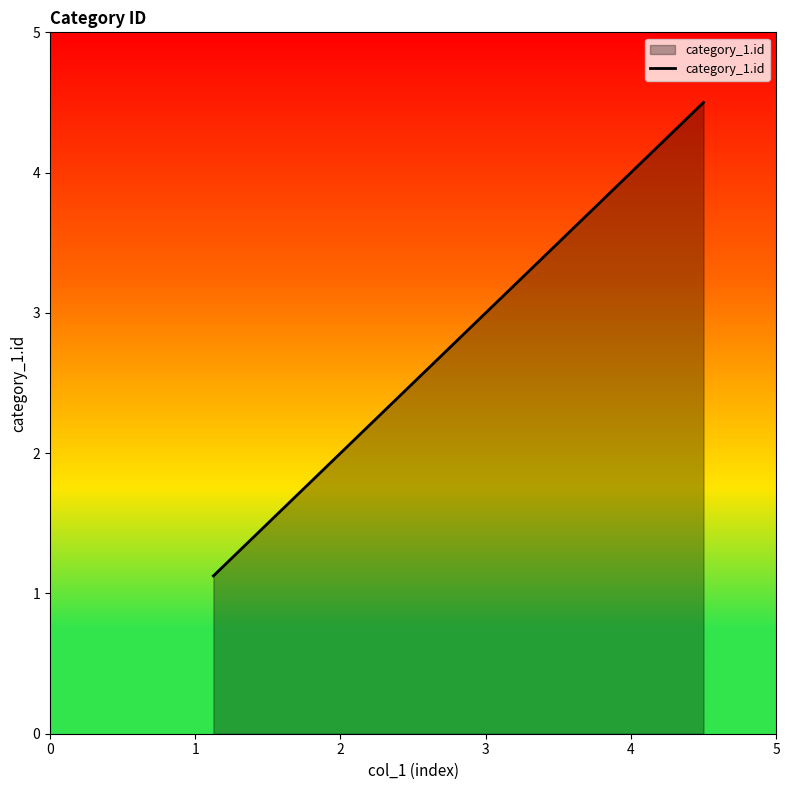

What is the average value?

2.8